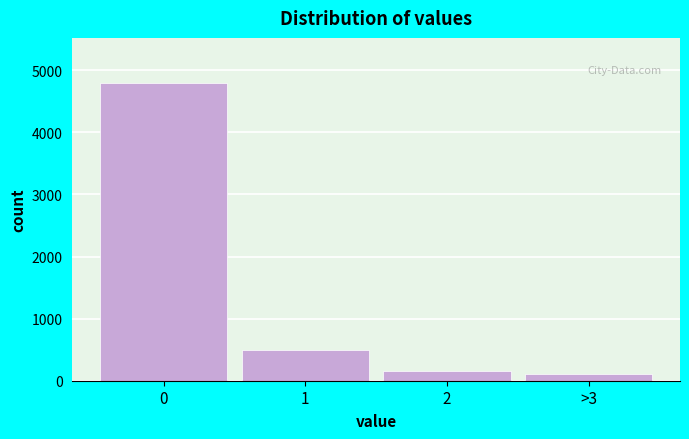

Reading right to left, list all the values displayed in this chart.

>3=104	2=160	1=500	0=4800